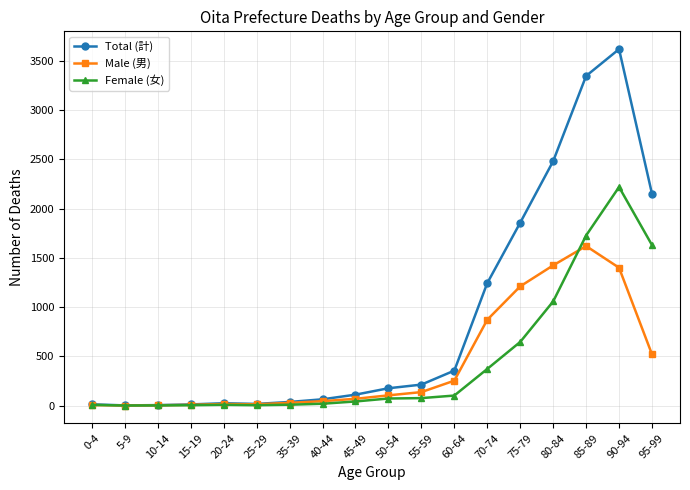

What is the label of the 7th point from the left?

35-39